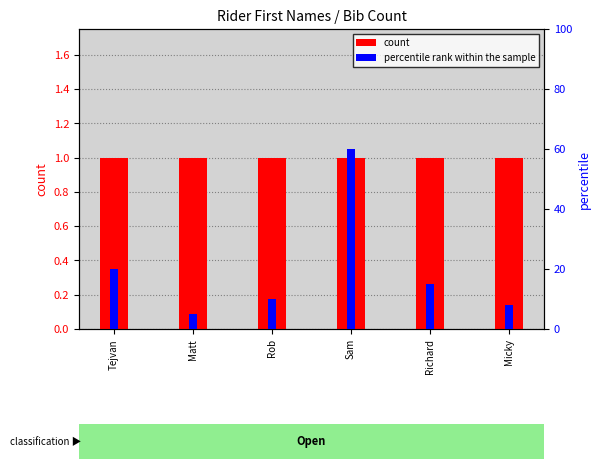

Is it true that count equals 1 at Micky?

False